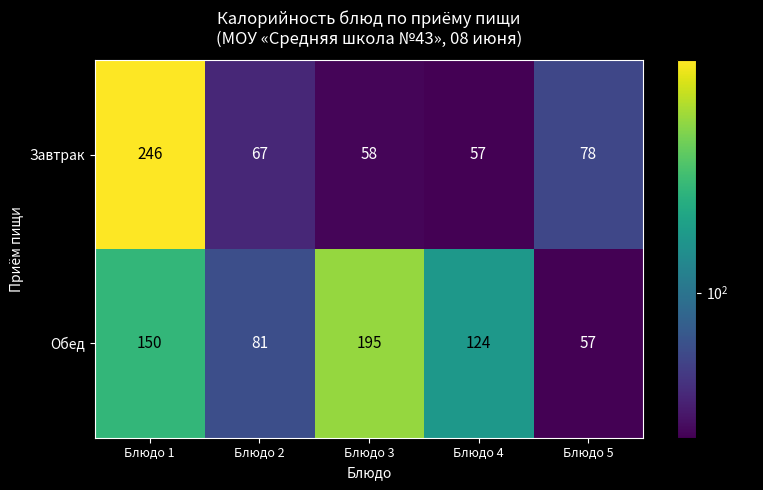

Reading left to right, list all the values displayed in this chart.

Завтрак: Блюдо 1=246	Блюдо 2=67	Блюдо 3=58	Блюдо 4=57	Блюдо 5=78
Обед: Блюдо 1=150	Блюдо 2=81	Блюдо 3=195	Блюдо 4=124	Блюдо 5=57